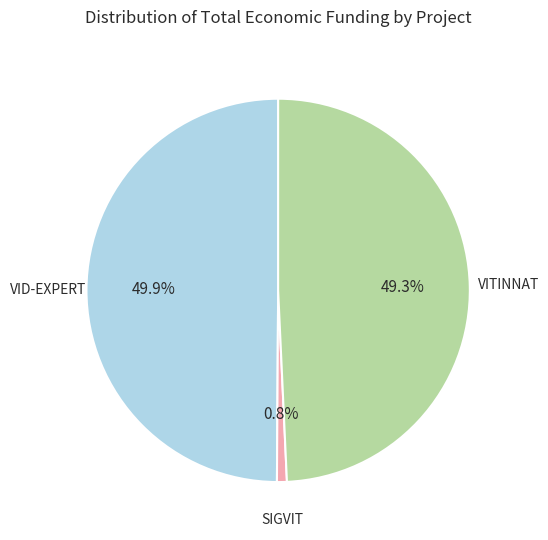

What percentage is the VITINNAT slice, to the nearest percent?

49%